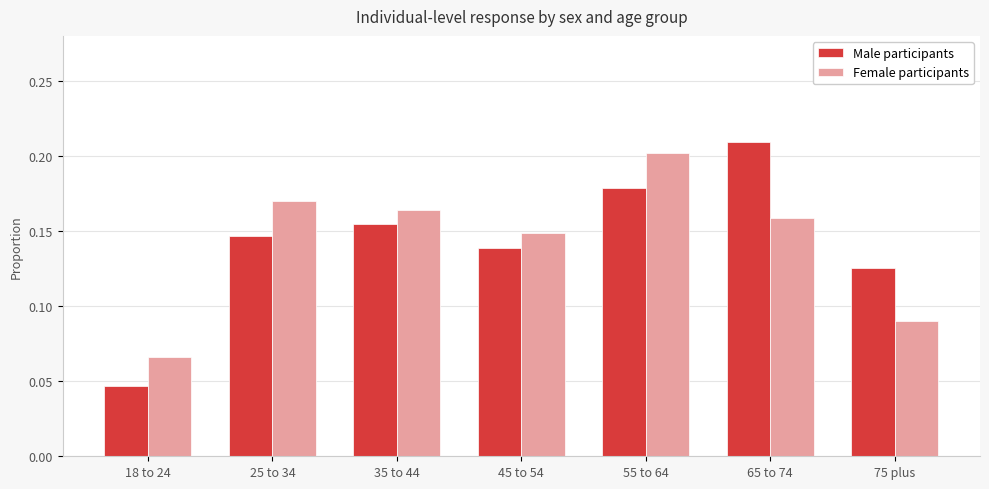

At which label does Female participants reach its minimum?

18 to 24